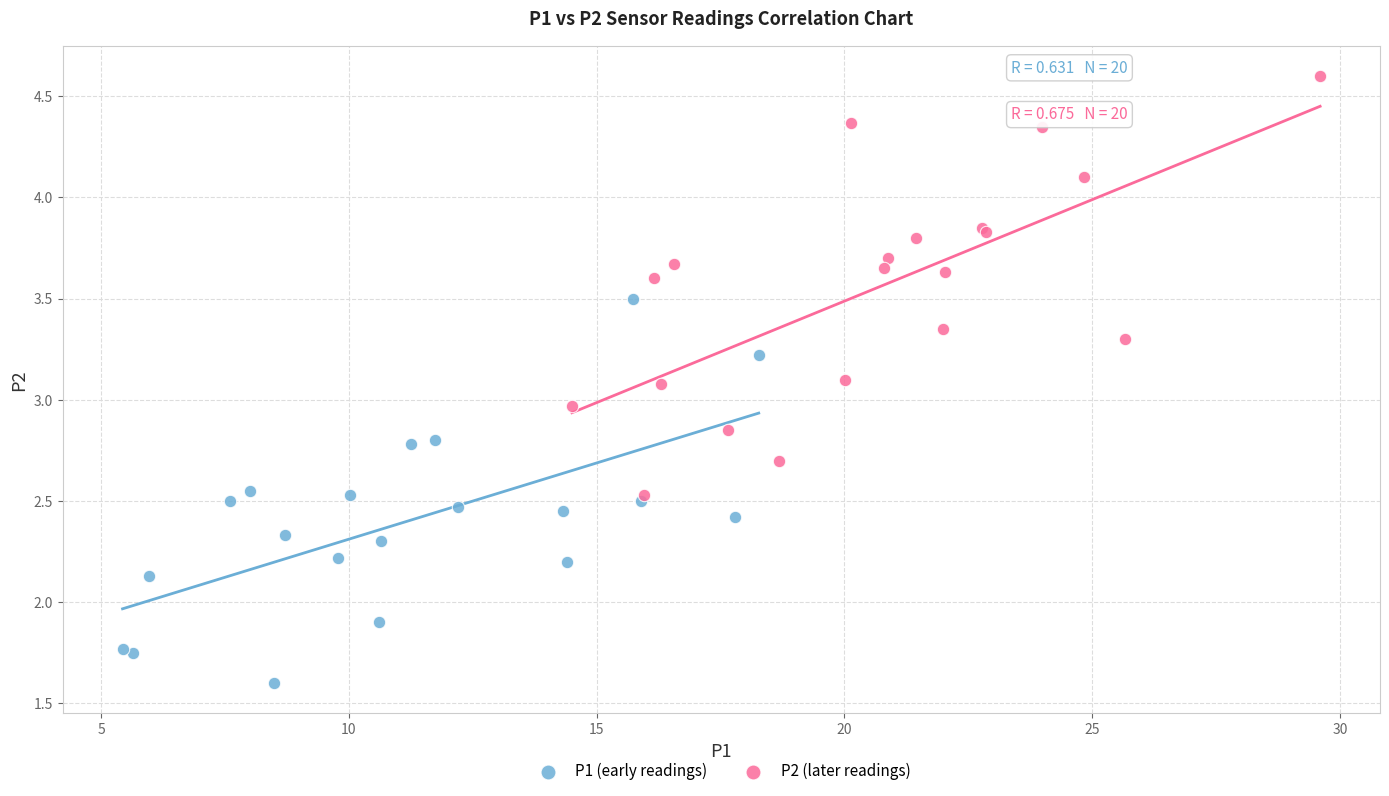

What are all the series names shown in the legend?

P1 (early readings), P2 (later readings)